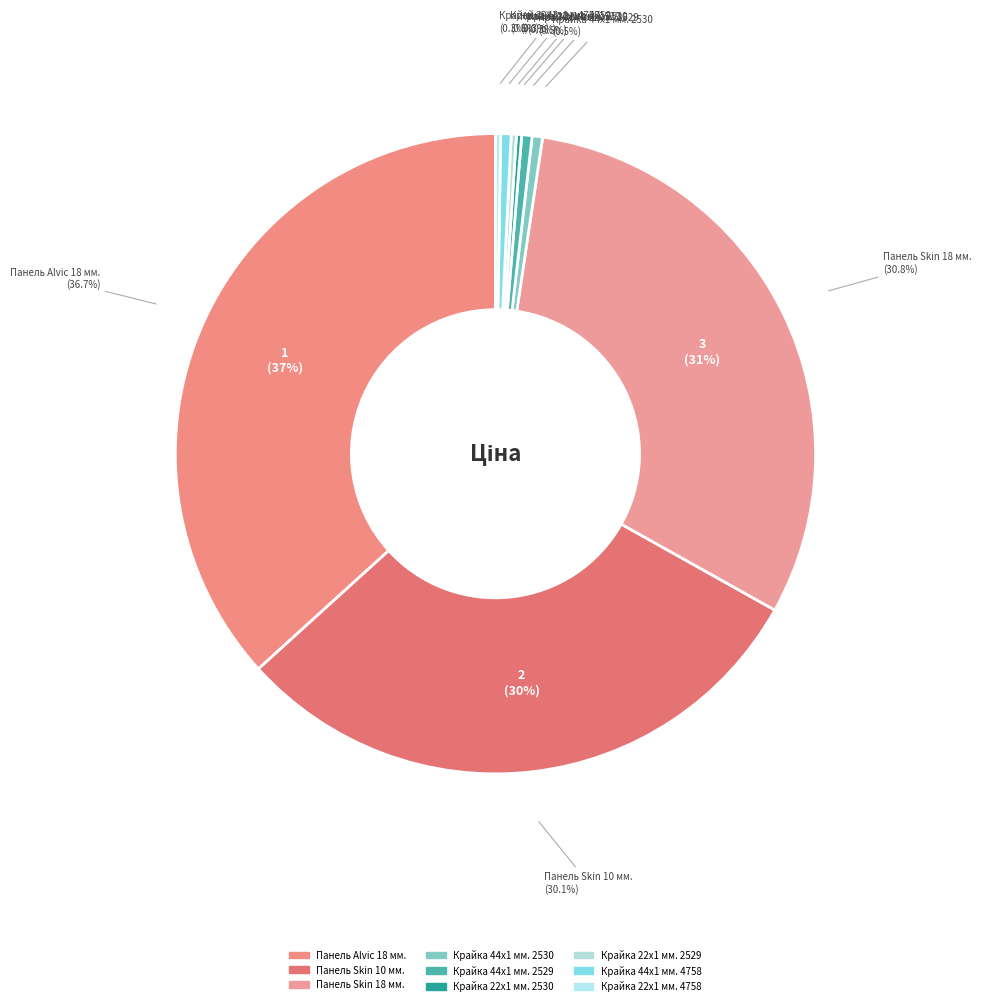

To the nearest percent, what is the average slice percentage?

11%